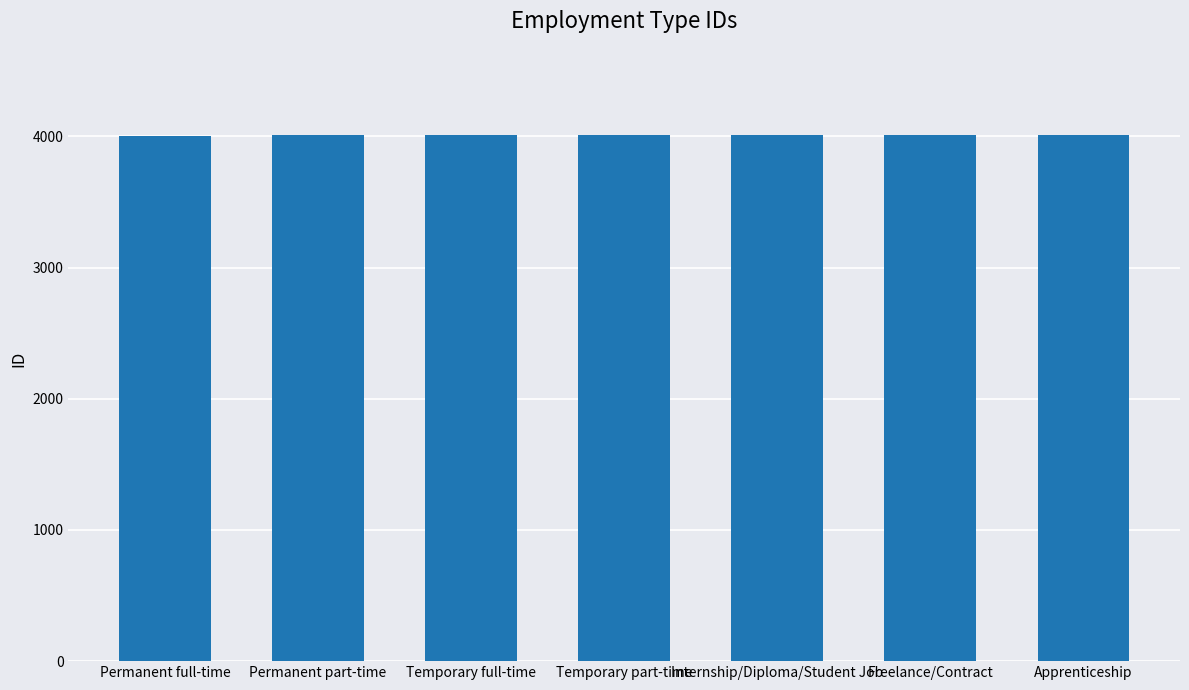

What is the minimum value shown in the chart?

4006